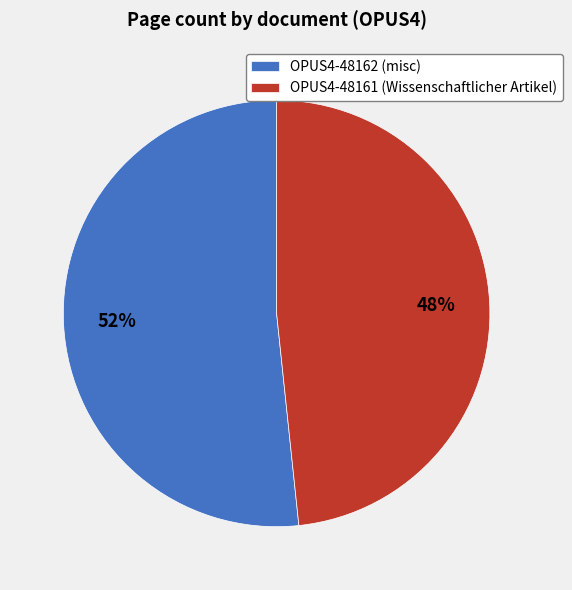

Rank the categories by value from lowest to highest.

OPUS4-48161, OPUS4-48162